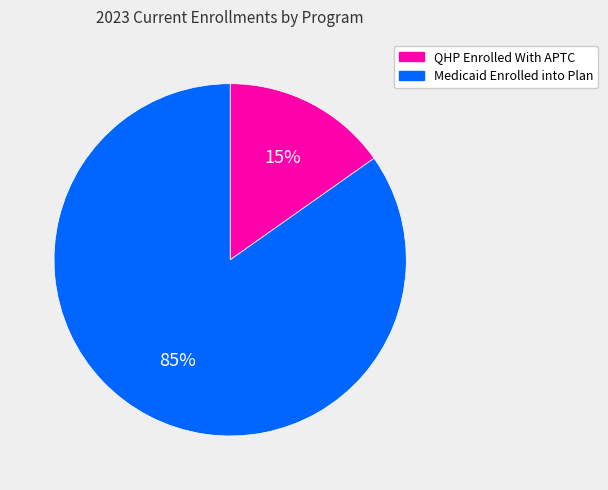

How many slices are in this pie chart?

2